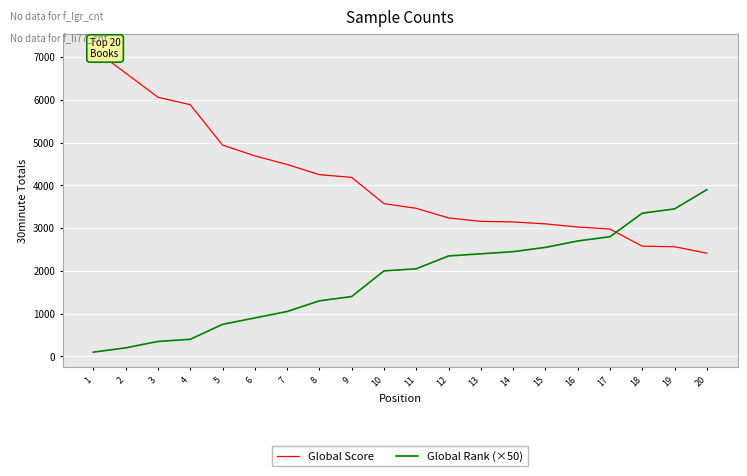

What is the sum of the Global Rank (×50) values at 16 and 10?

4700